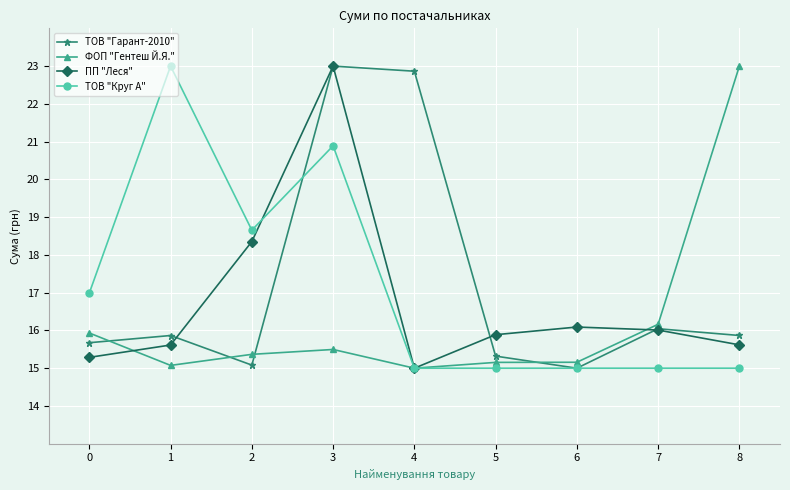

Reading left to right, extract all data points from this chart.

ТОВ "Гарант-2010": 15.7	15.9	15.1	23.0	22.9	15.3	15.0	16.0	15.9
ФОП "Гентеш Й.Я.": 15.9	15.1	15.4	15.5	15.0	15.2	15.2	16.2	23.0
ПП "Леся": 15.3	15.6	18.4	23.0	15.0	15.9	16.1	16.0	15.6
ТОВ "Круг А": 17.0	23.0	18.7	20.9	15.0	15.0	15.0	15.0	15.0